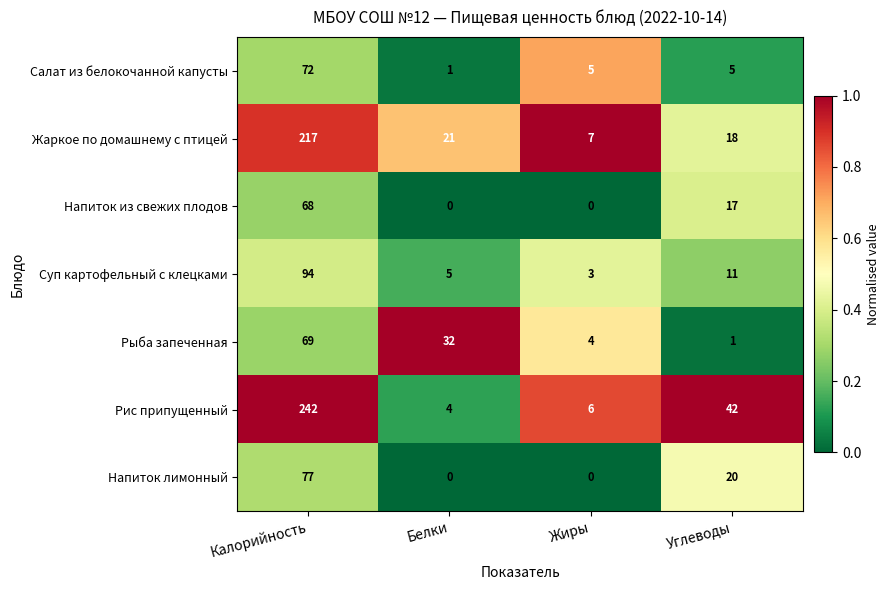

Which series has the largest range (max minus min)?

Рис припущенный